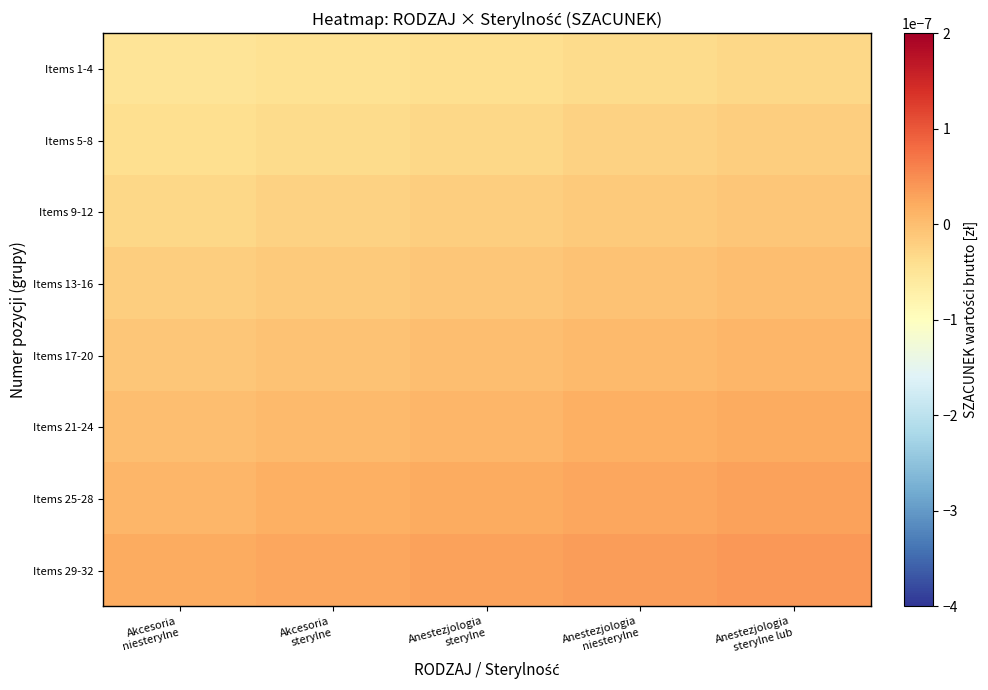

At which category is the sum across all series the highest?

Anestezjologia
sterylne lub